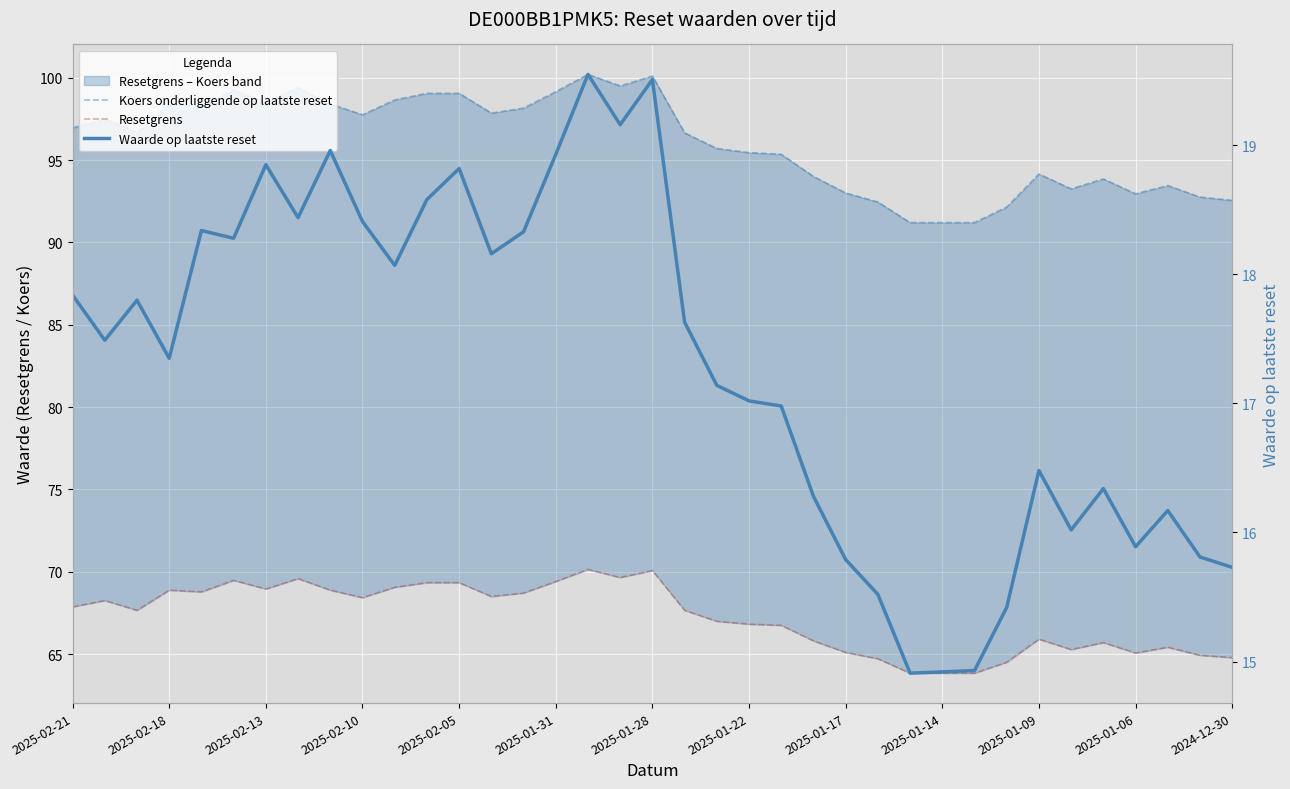

What is the maximum value for Waarde op laatste reset?

19.6